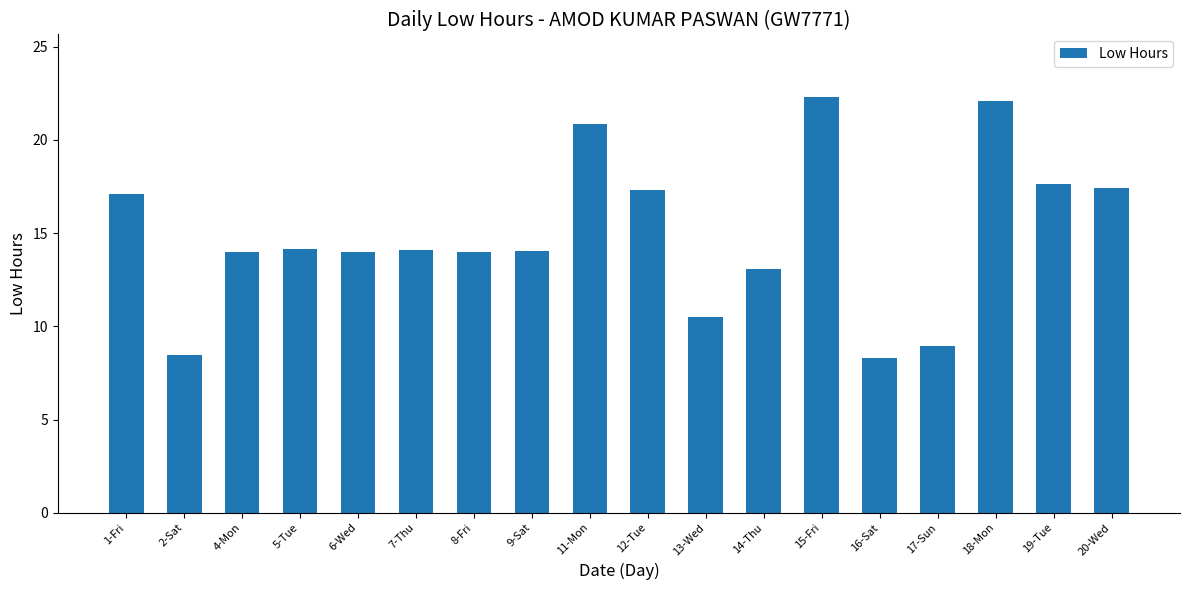

What is the sum of the values at 2-Sat and 4-Mon?

22.4